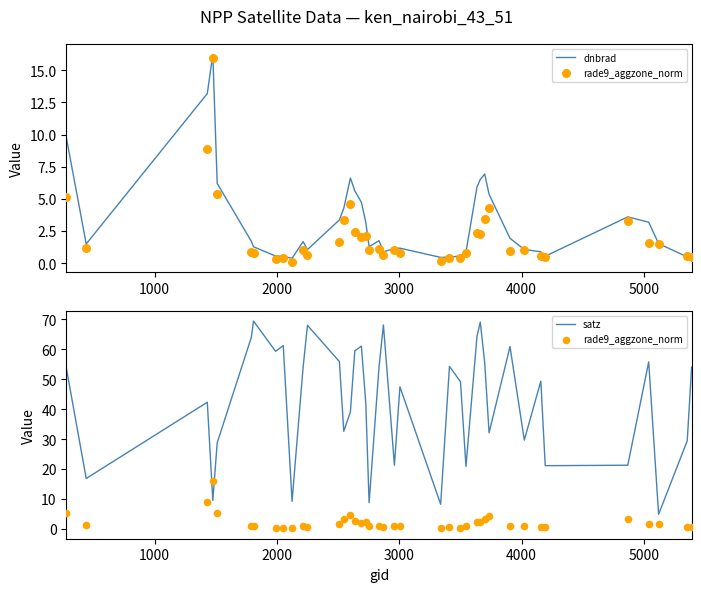

What is the maximum value for satz?

69.4